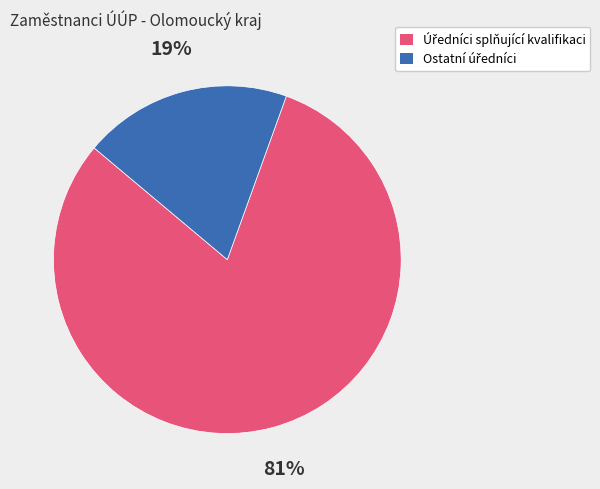

Is there any slice that represents more than half of the pie?

Yes